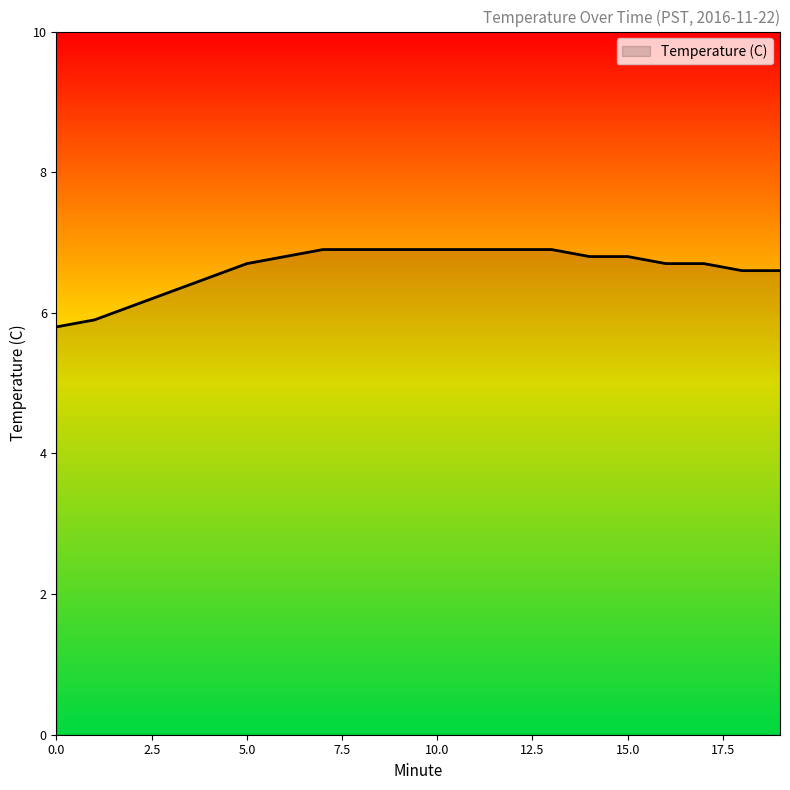

What is the difference between the maximum and minimum values?

1.1